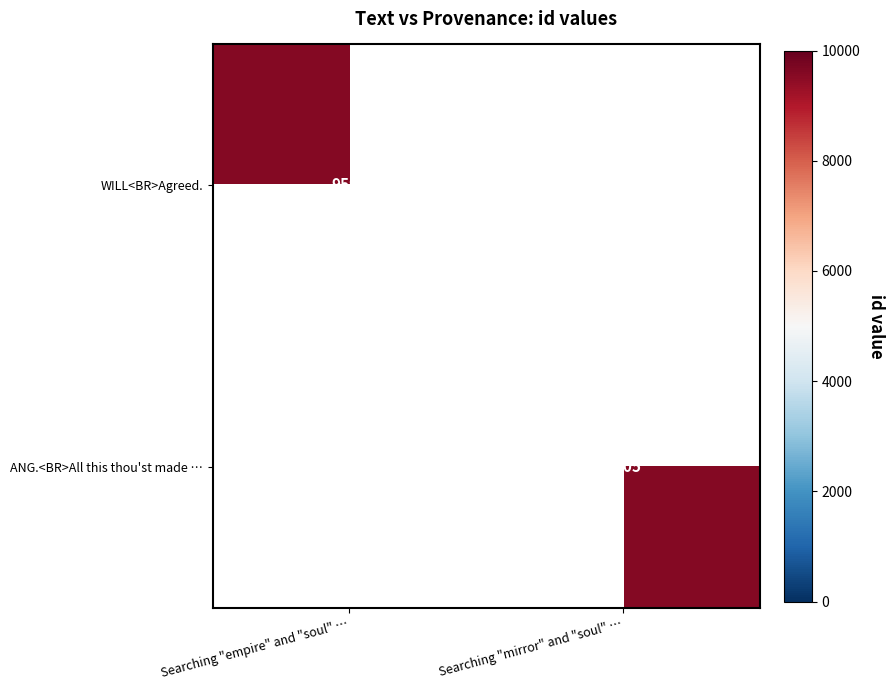

The value of ANG.<BR>All this thou'st made … at Searching "mirror" and "soul" … is 9605. True or false?

True